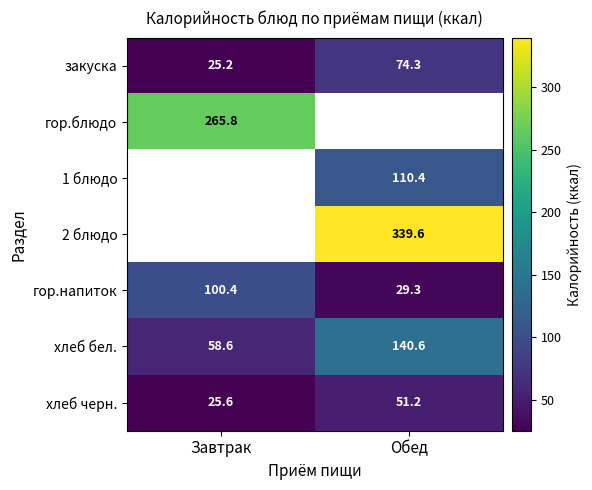

Is it true that хлеб бел. equals 140.6 at Обед?

True